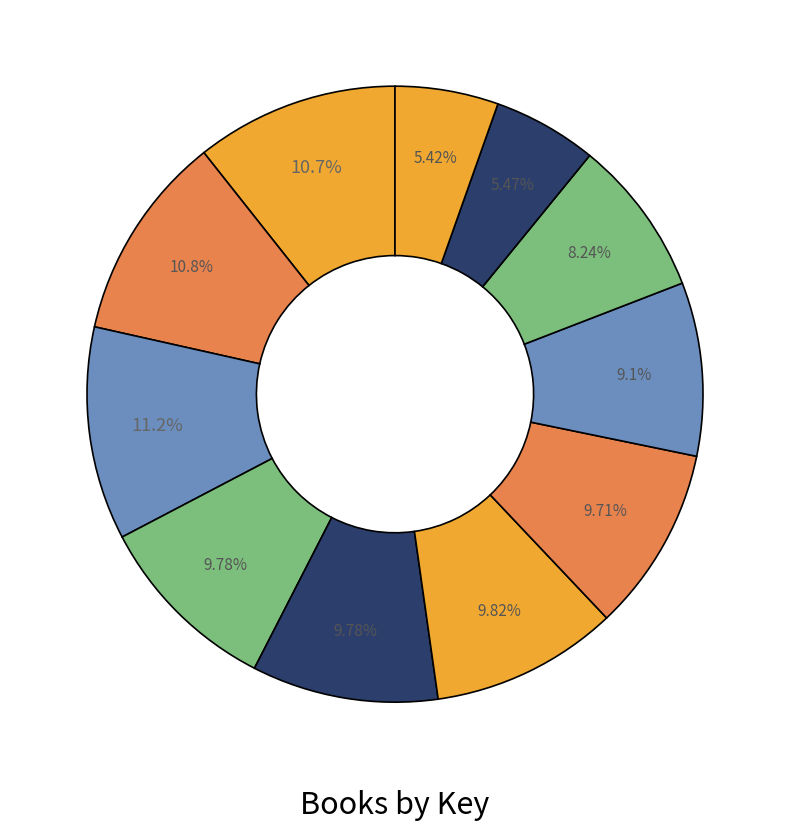

How many slices are in this pie chart?

11